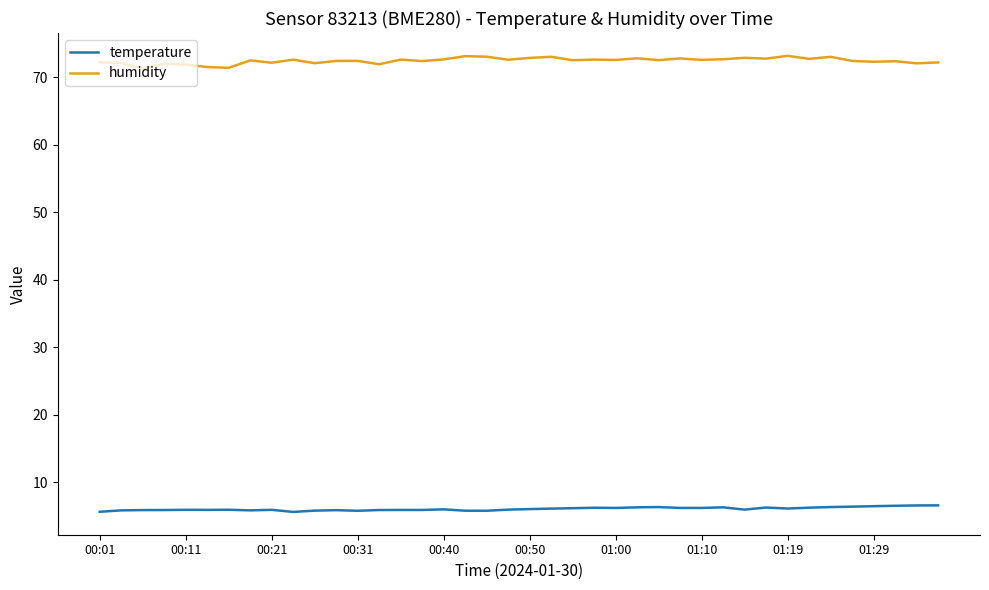

True or false: humidity and temperature cross at least once.

False